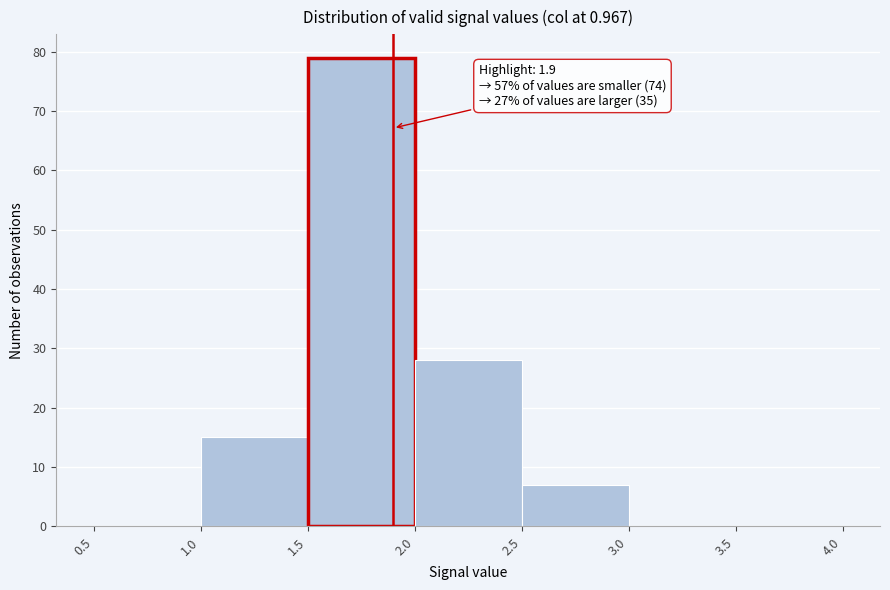

Which range on the x-axis has the tallest bar?

1.5 to 2.0